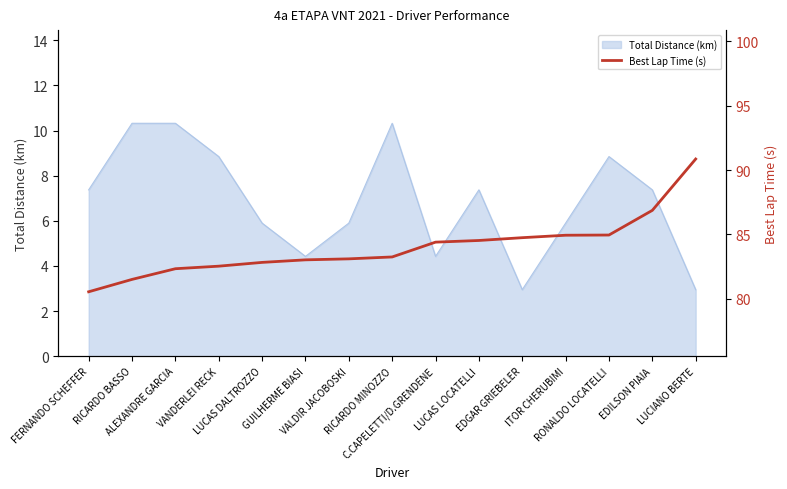

List the labels in order of value, smallest first.

FERNANDO SCHEFFER, RICARDO BASSO, ALEXANDRE GARCIA, VANDERLEI RECK, LUCAS DALTROZZO, GUILHERME BIASI, VALDIR JACOBOSKI, RICARDO MINOZZO, C.CAPELETTI/D.GRENDENE, LUCAS LOCATELLI, EDGAR GRIEBELER, ITOR CHERUBIMI, RONALDO LOCATELLI, EDILSON PIAIA, LUCIANO BERTE